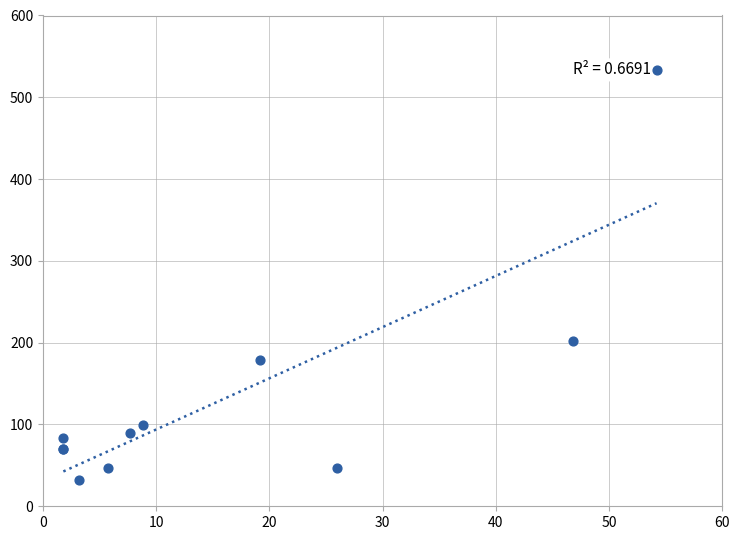

What Y value in the scatter plot is closest to 282?

202.0